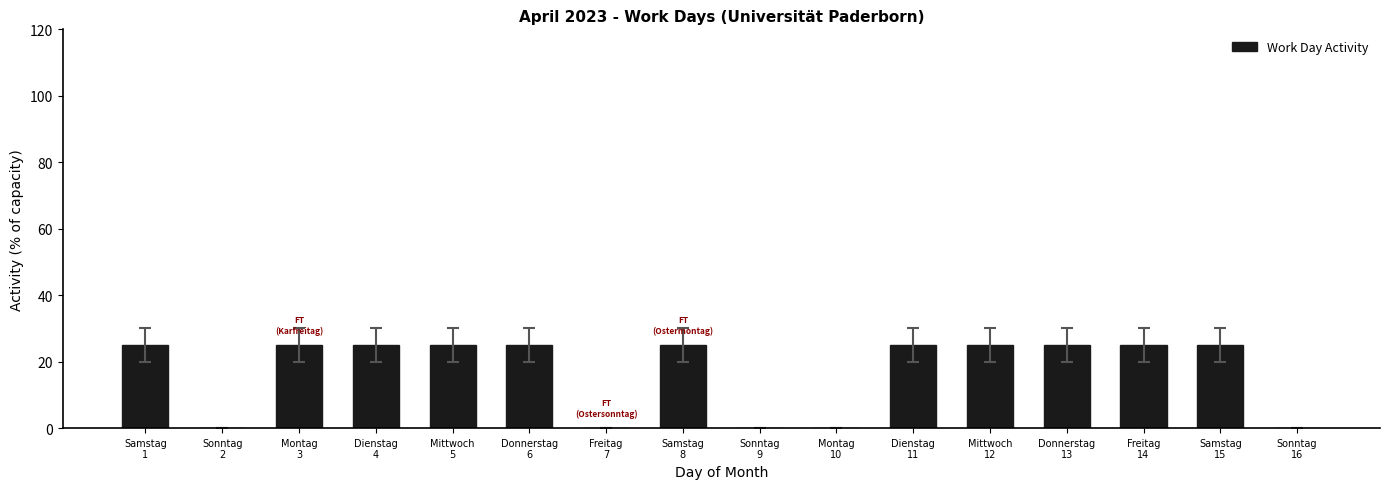

What is the approximate value at Donnerstag
6, to the nearest 5?

25